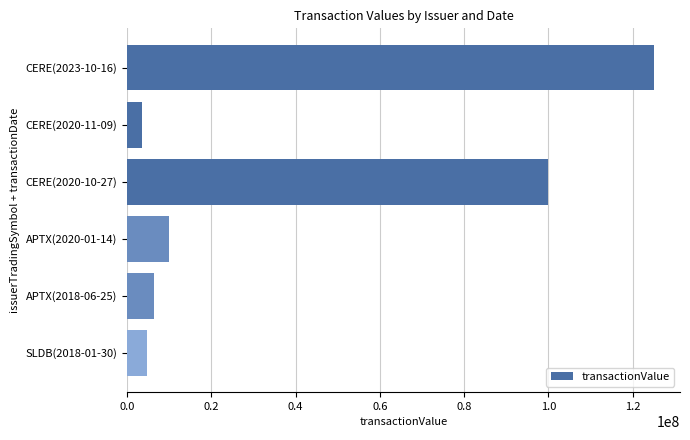

Reading top to bottom, transcribe all the data shown in this chart.

124999986	3422618	100000000	9999999	6400000	4800000